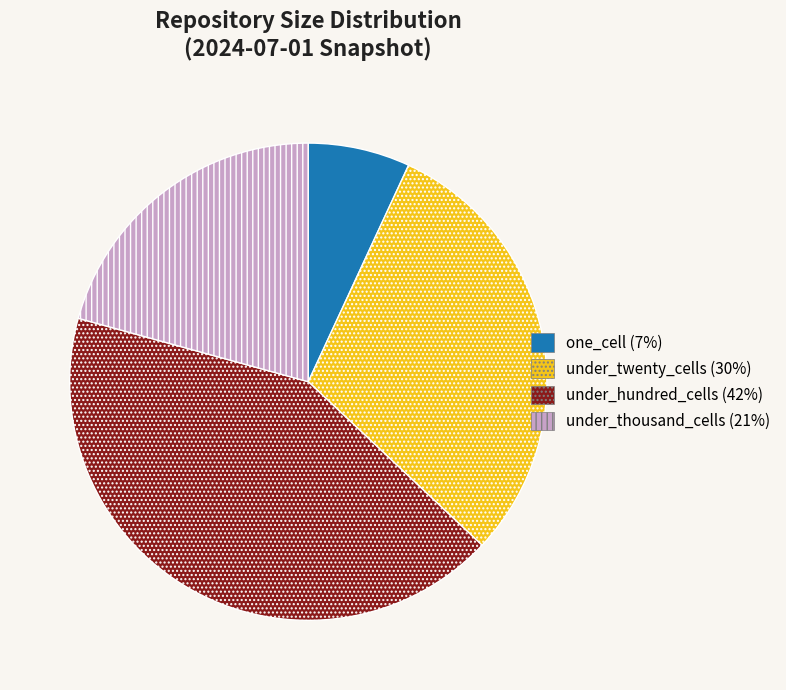

Is the sum of under_twenty_cells and under_thousand_cells greater than half?

Yes